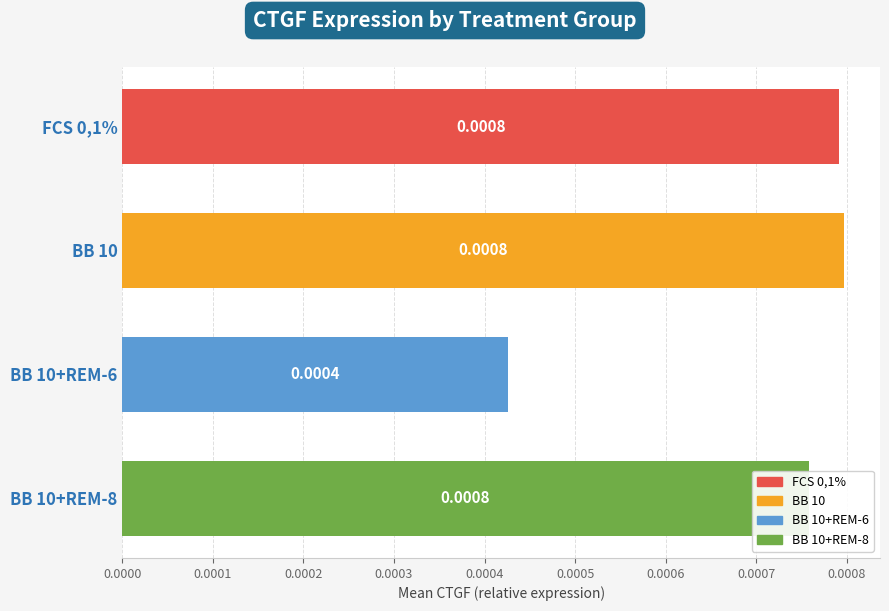

Which label corresponds to the smallest value in the chart?

BB 10+REM-6